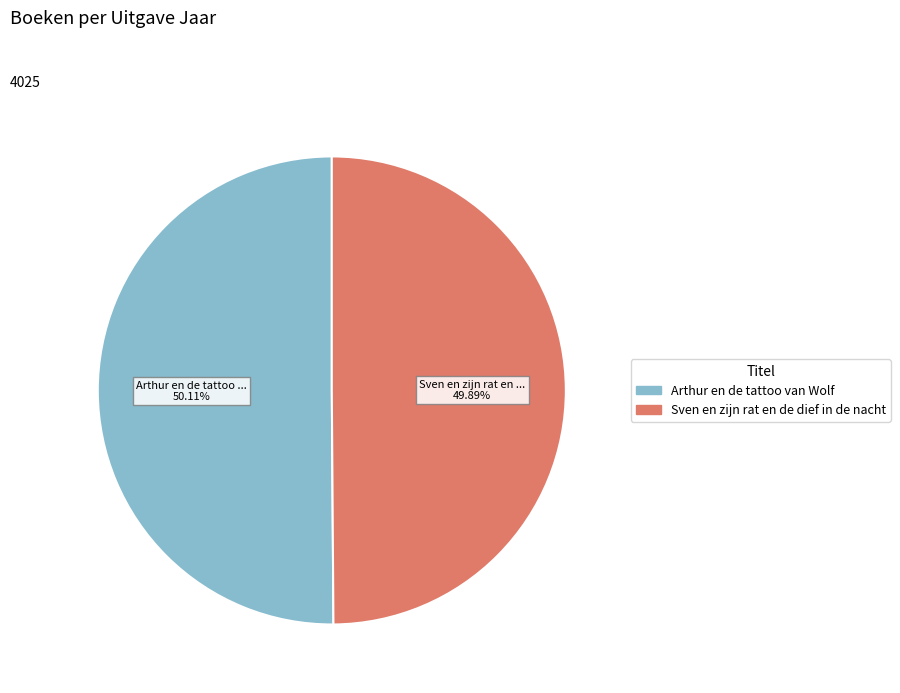

Does any single category account for the majority?

Yes